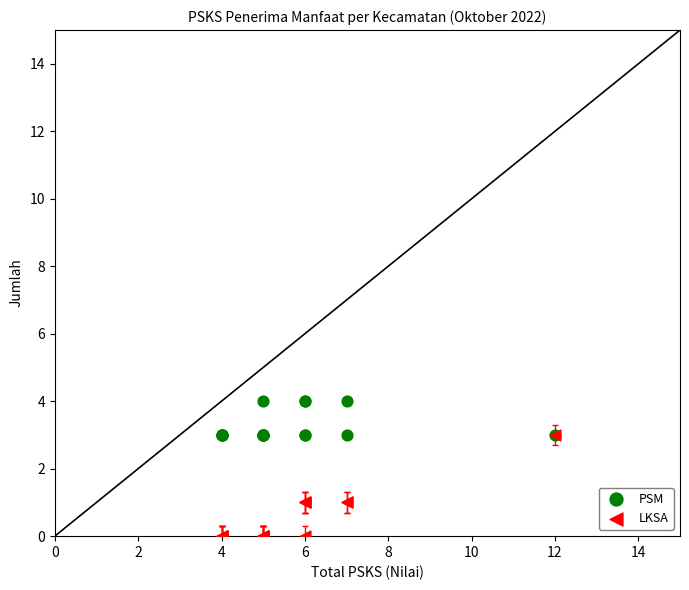

What are all the series names shown in the legend?

PSM, LKSA